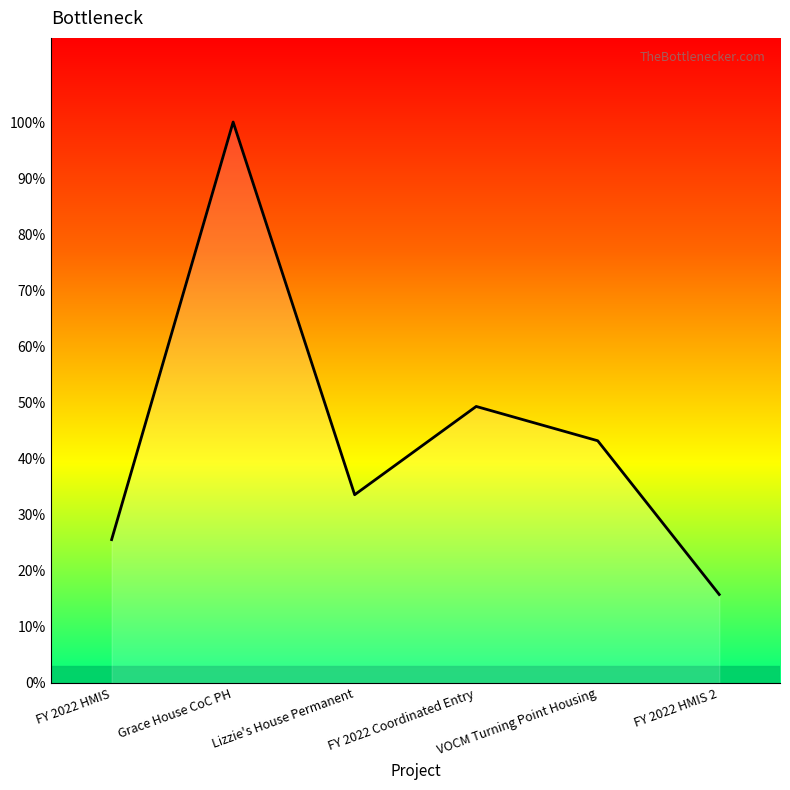

True or false: the data shows 186406 at FY 2022 HMIS.

False